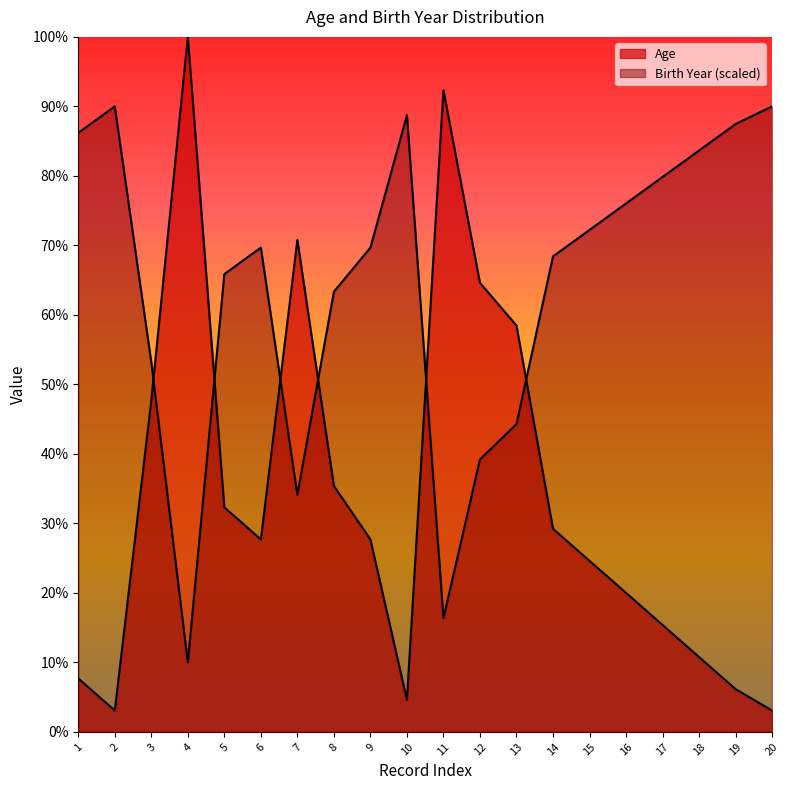

True or false: Age has a value of 35.4 at 8.

True